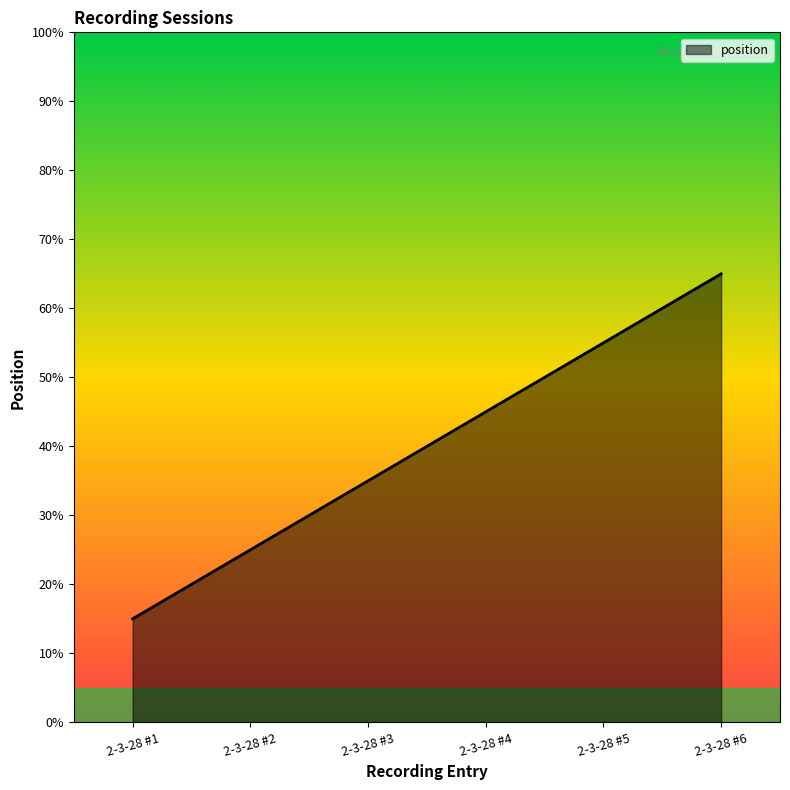

Read the value at 2-3-28 #1.

15